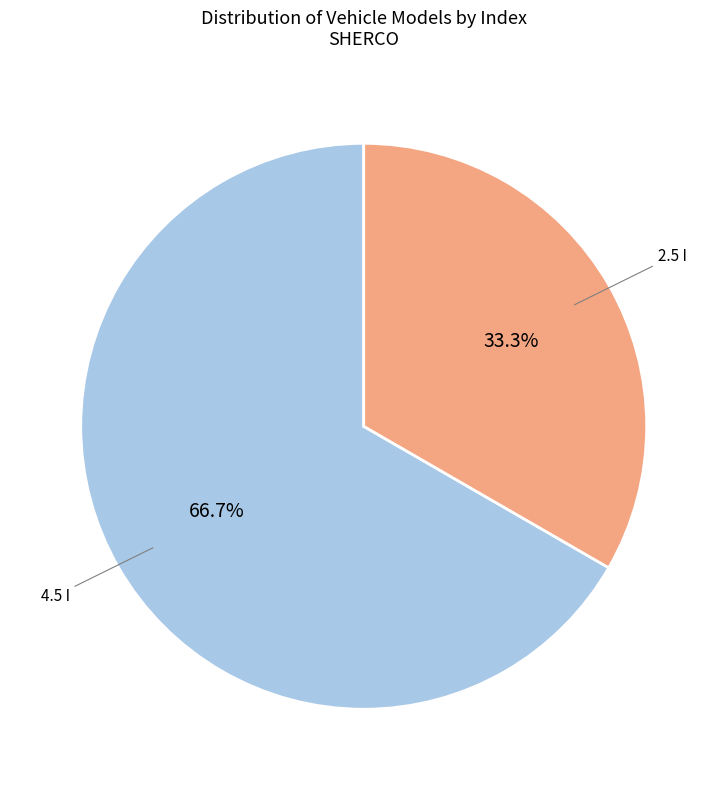

Is there any slice that represents more than half of the pie?

Yes